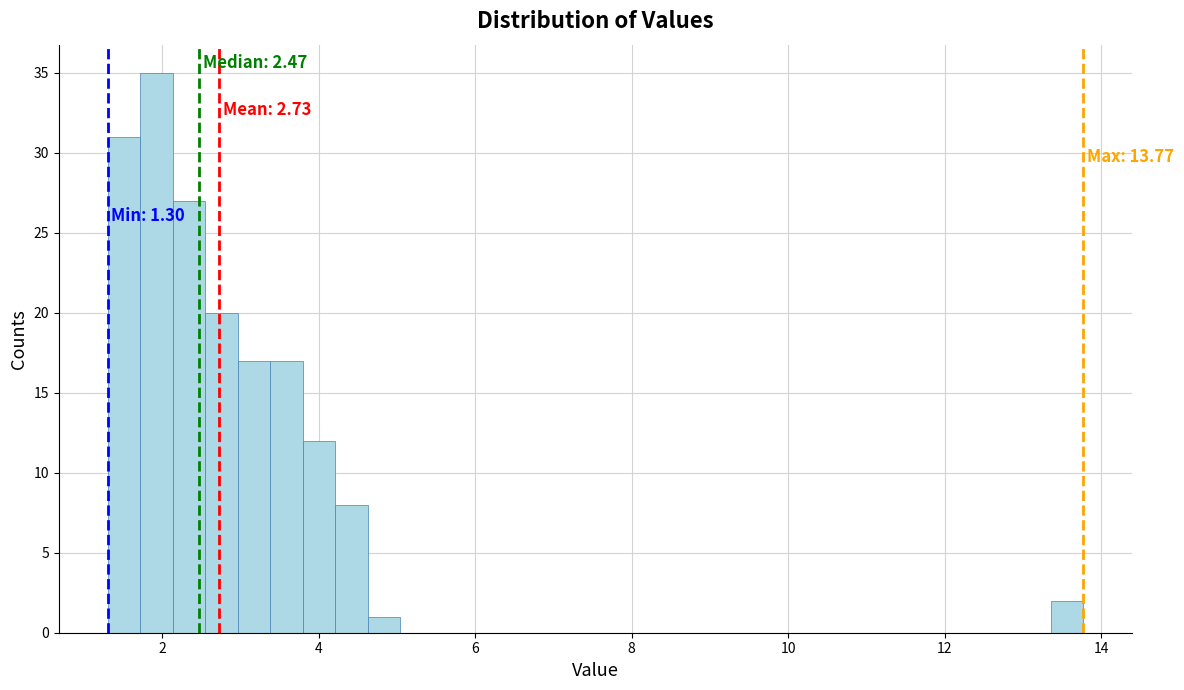

Around what value on the x-axis is the tallest bar? Give the approximate position of its centre, as read against the axis.

2.0